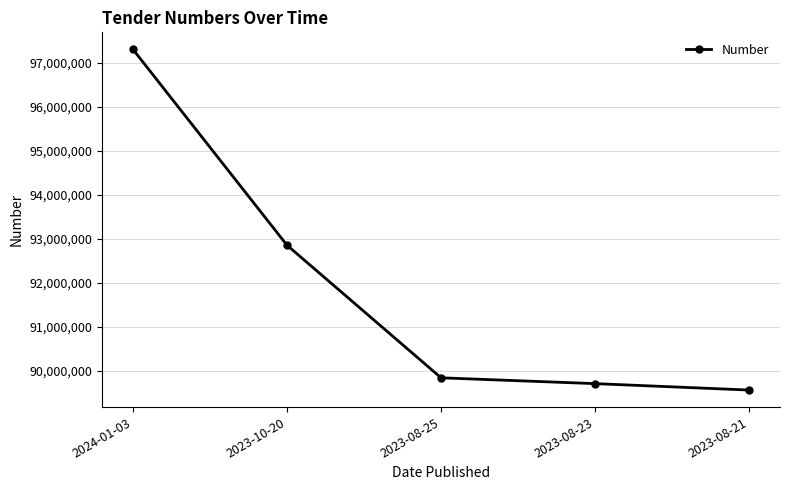

What is the approximate value at 2023-10-20, to the nearest 50?

92852700